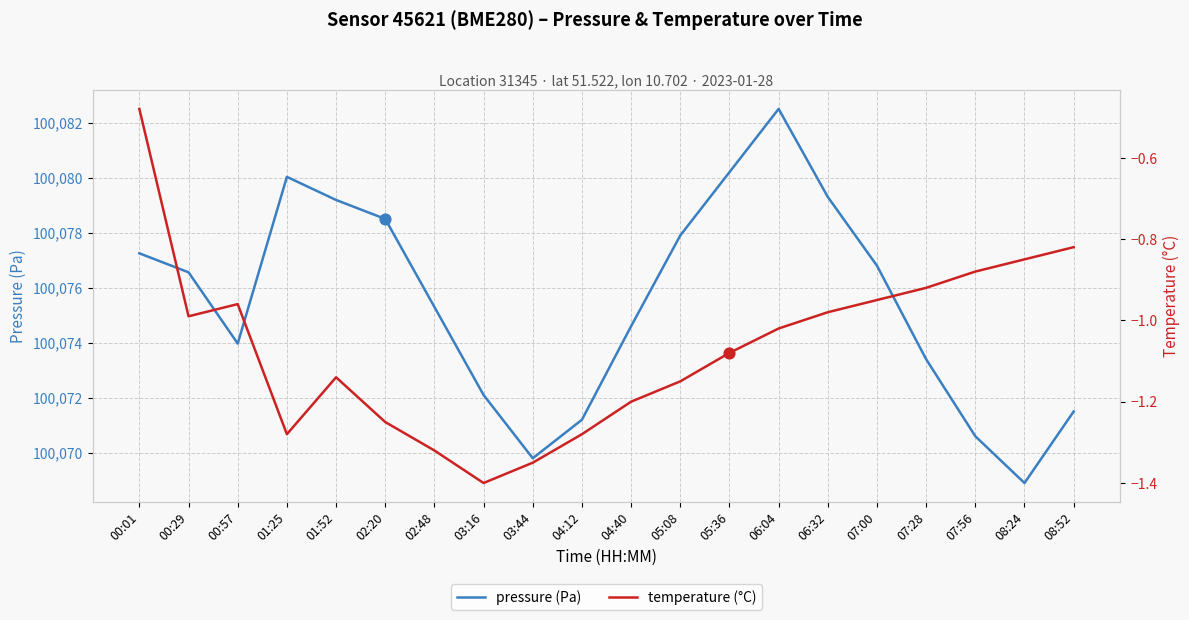

Is the value of pressure at 07:28 greater than the value of temperature at 01:52?

Yes